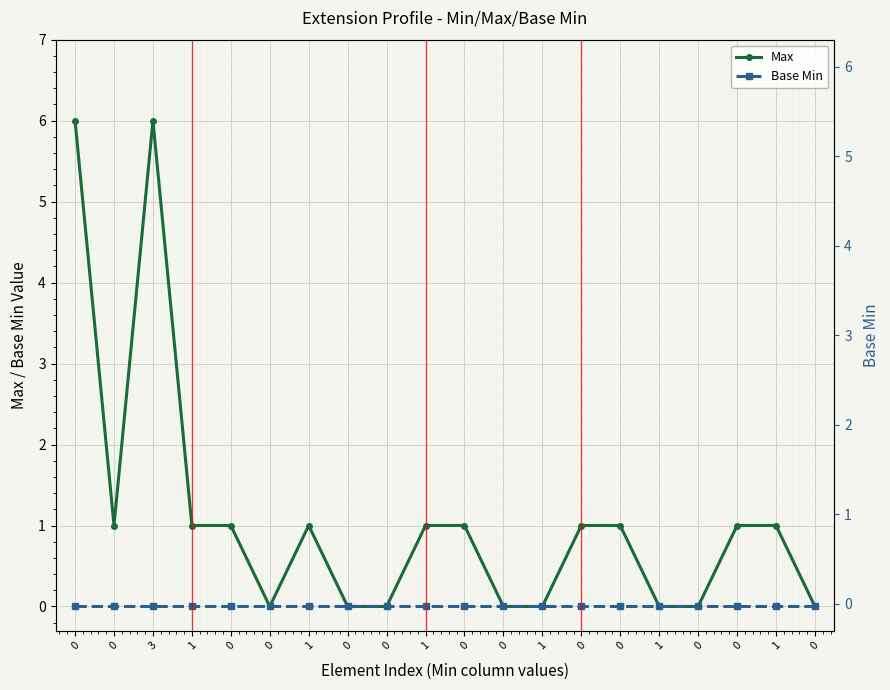

Is the value of Max at 0 greater than the value of Base Min at 1?

Yes